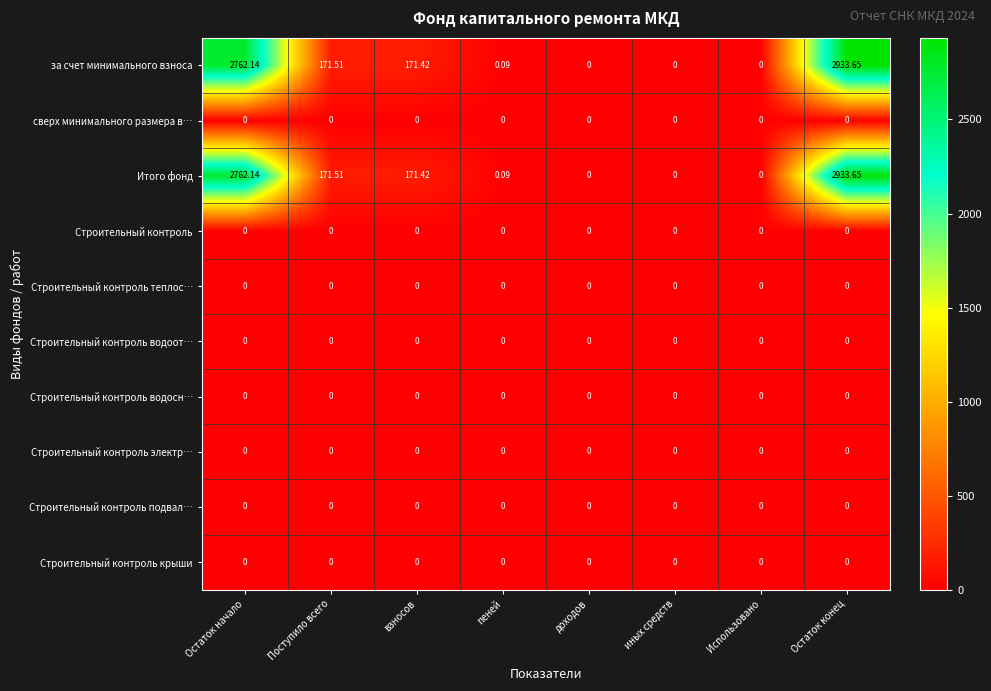

At which category is the sum across all series the highest?

Остаток конец